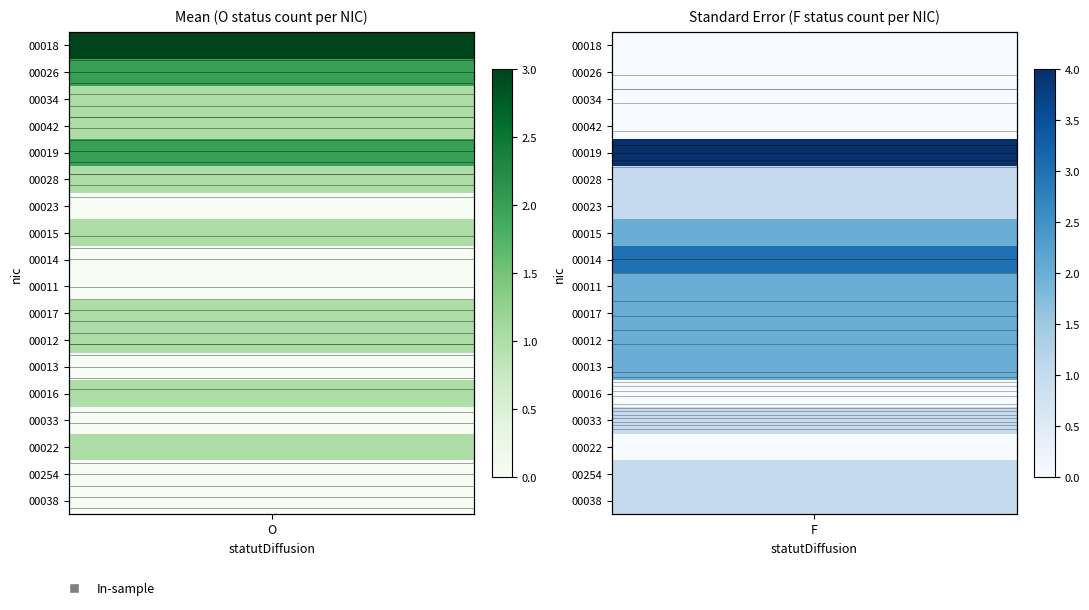

Is the value of 00023 at F greater than the value of 00022 at O?

No